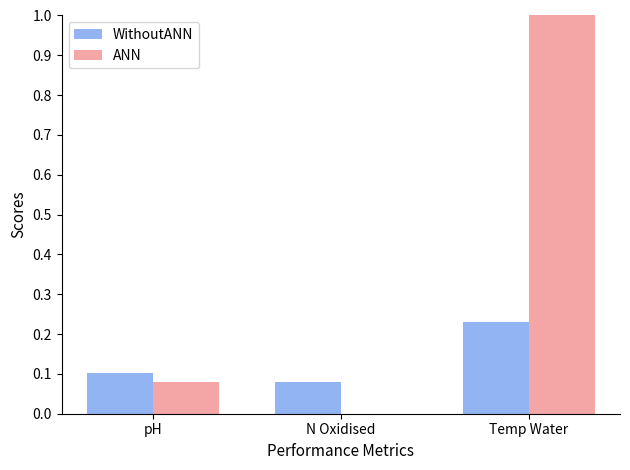

Is it true that WithoutANN equals 0.1 at Temp Water?

False